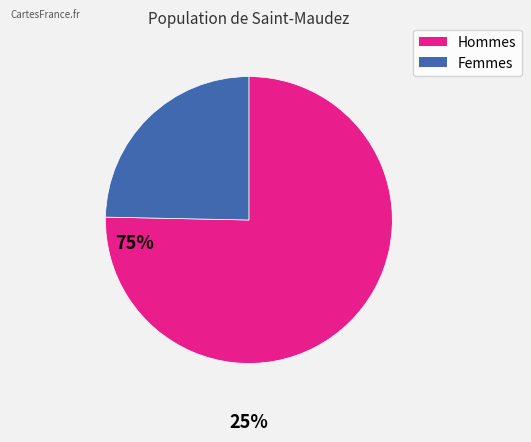

Does any single category account for the majority?

Yes